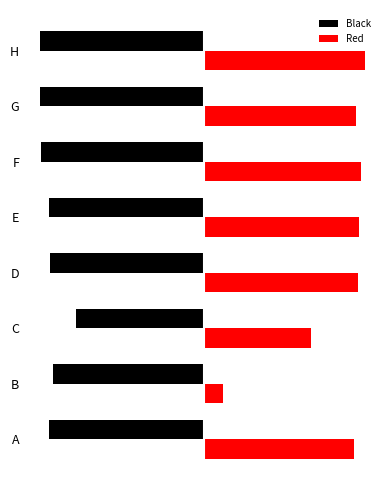

Rank the series by their maximum value, from highest to lowest.

Red, Black